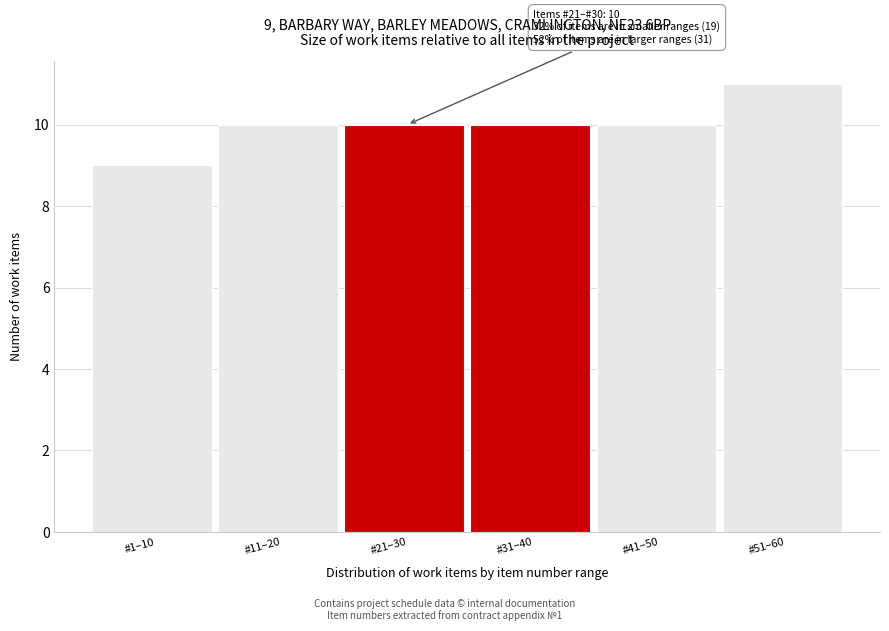

Reading left to right, what are all the values shown in this chart?

#1–10=9	#11–20=10	#21–30=10	#31–40=10	#41–50=10	#51–60=11